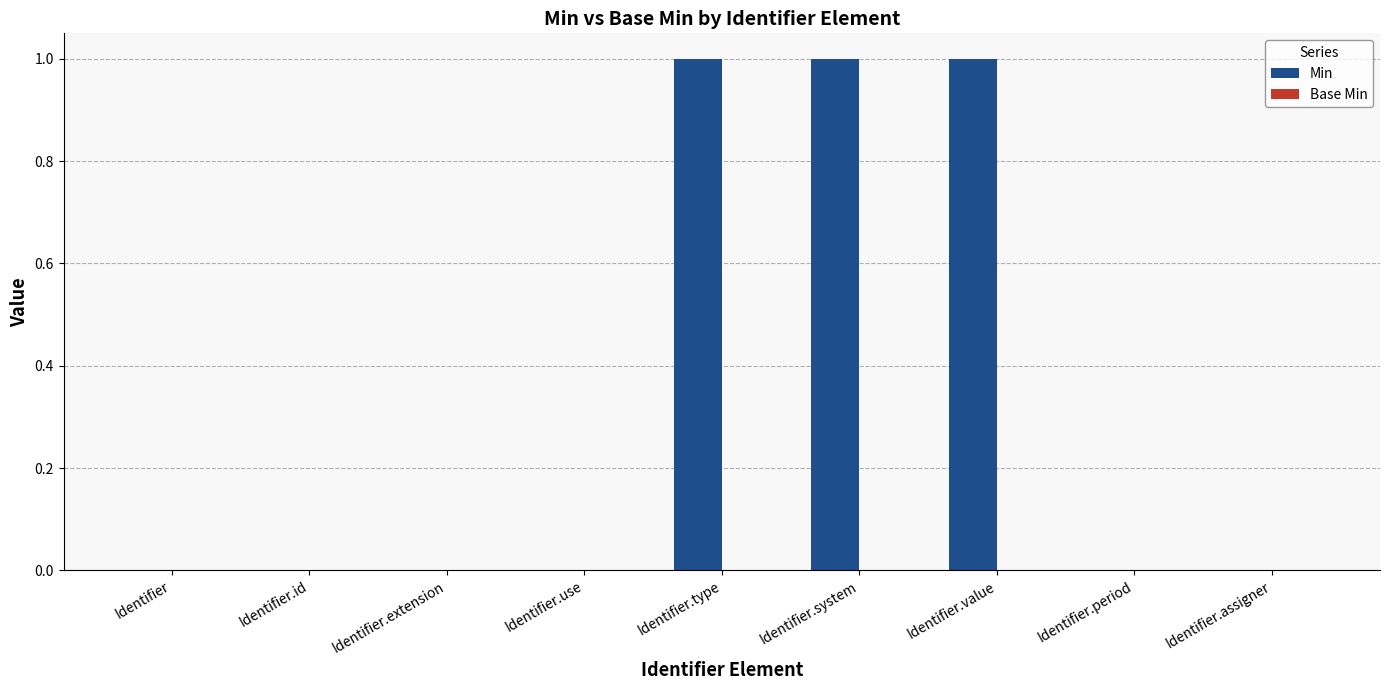

The chart shows a value of 0 at Identifier. True or false?

True